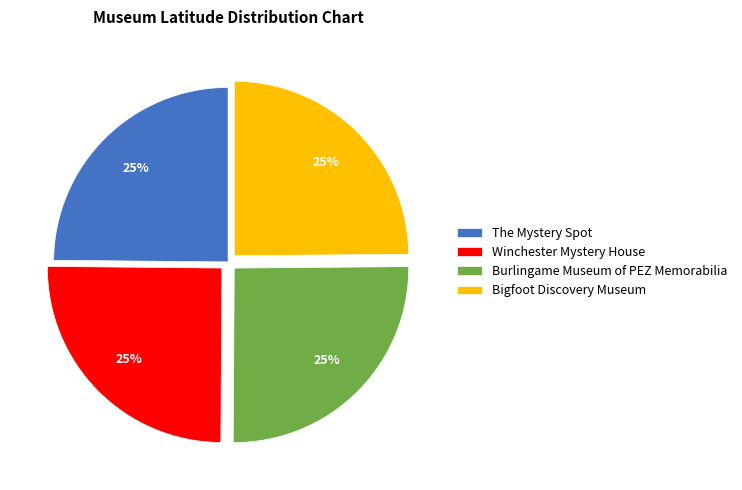

How many segments does this pie chart have?

4